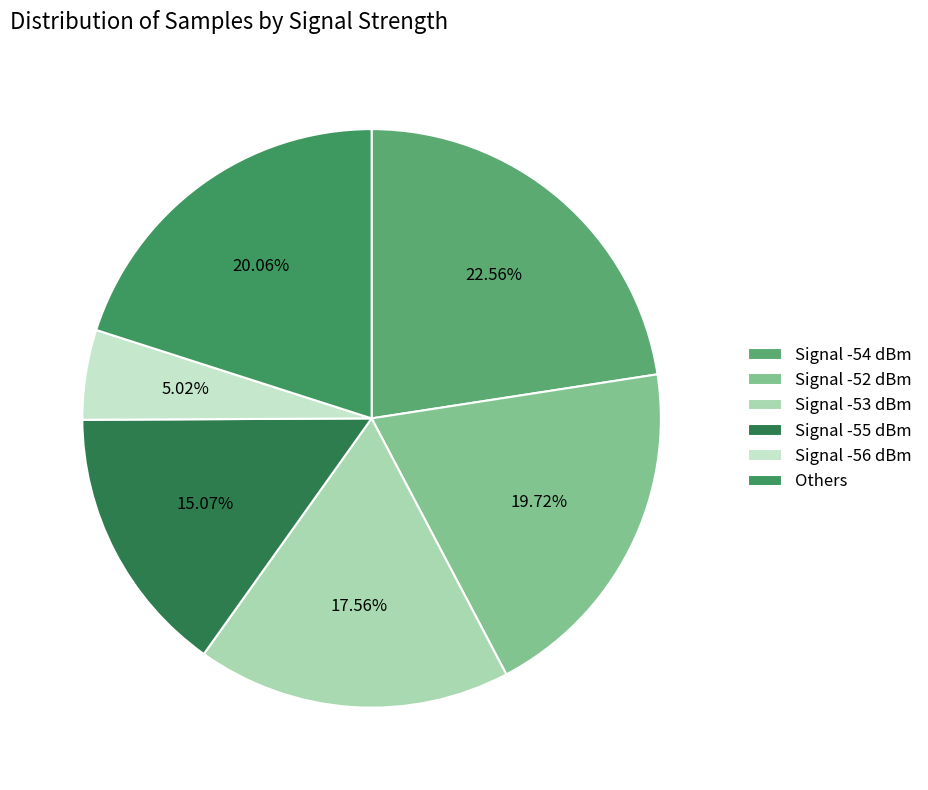

Count the number of slices in the pie.

6